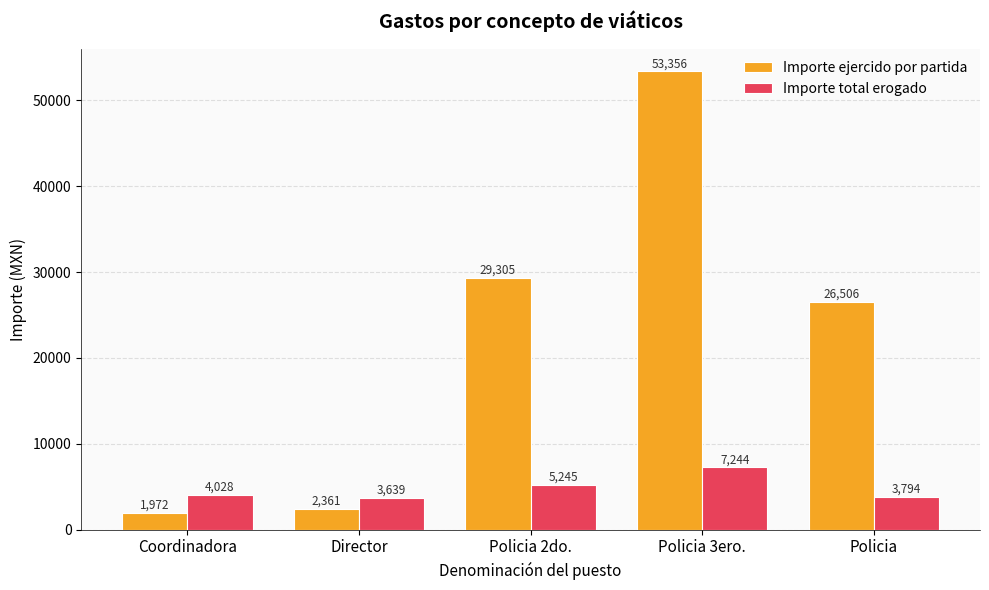

Which category has the highest value across all series?

Policia 3ero.